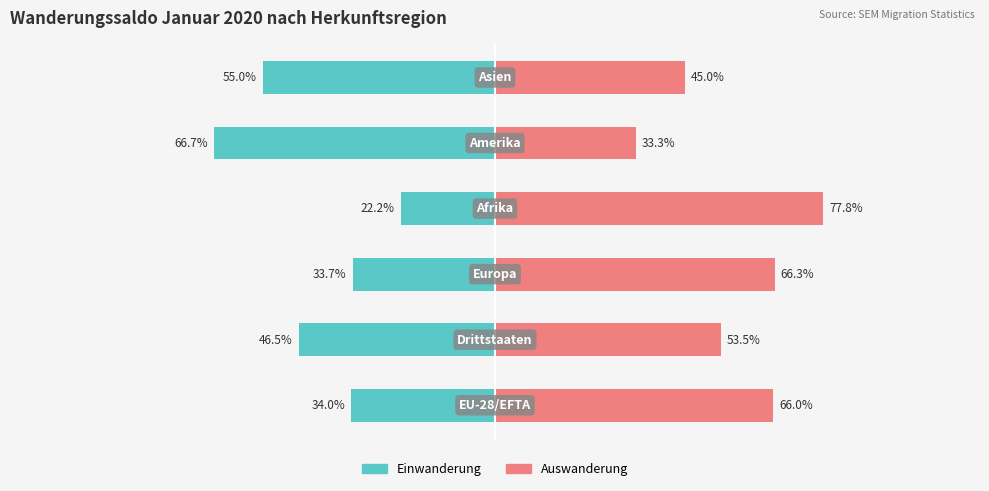

At which category does the chart reach its peak across all series?

3